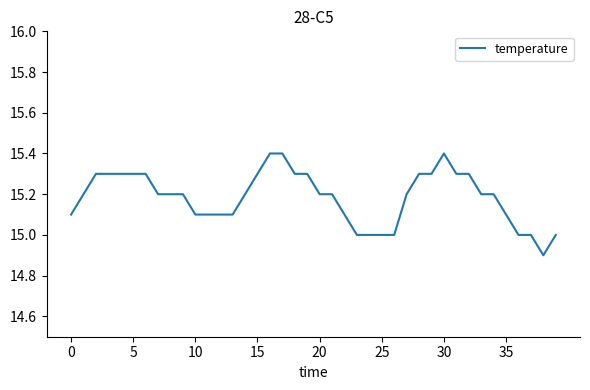

What is the maximum value shown in the chart?

15.4